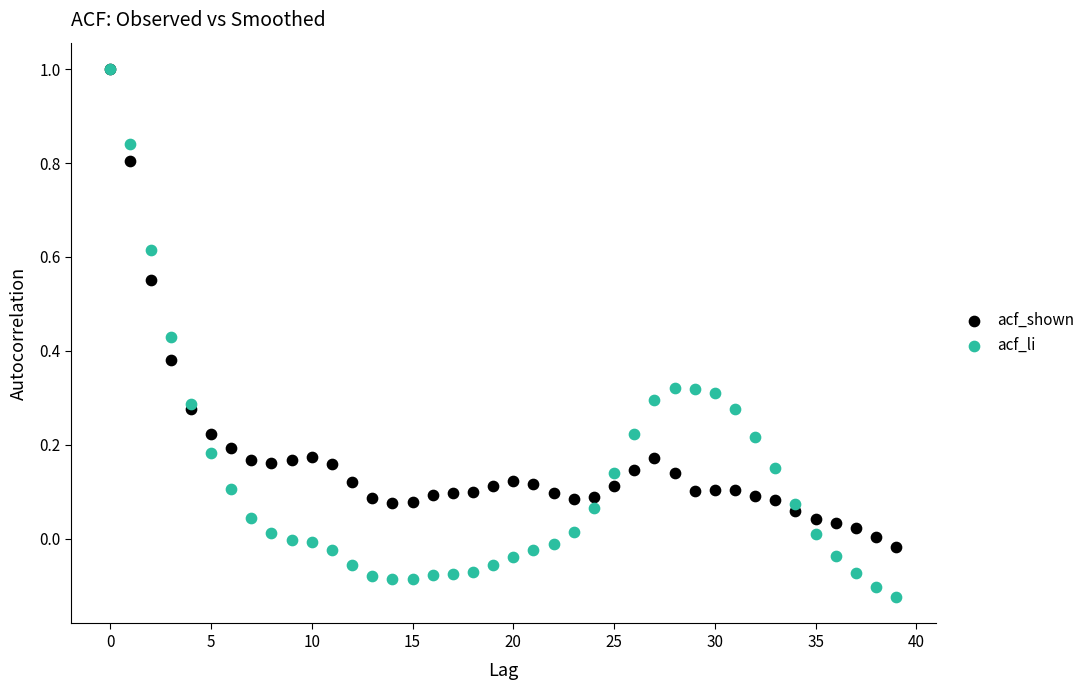

What are all the series names shown in the legend?

acf_shown, acf_li